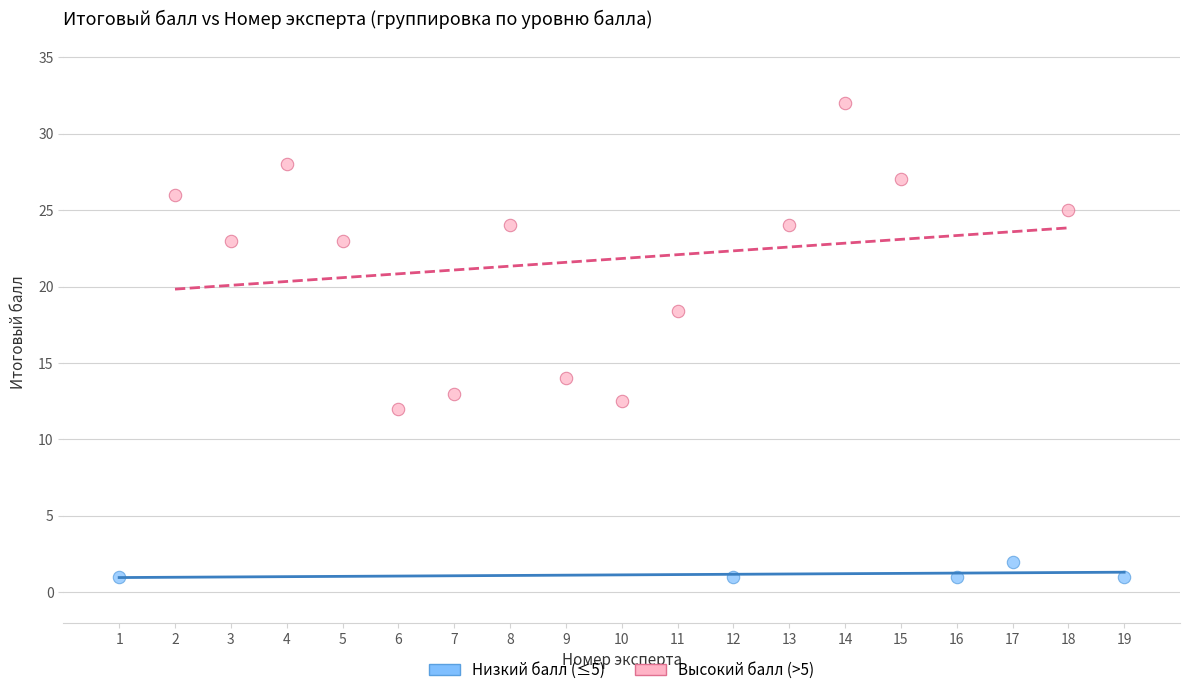

Which series reaches the maximum Y coordinate?

Высокий балл (>5)